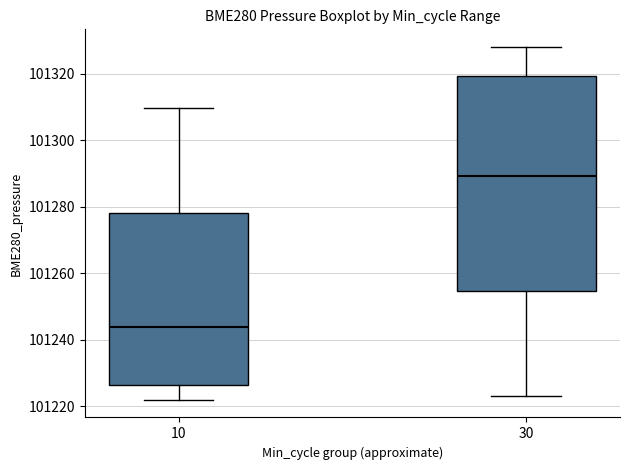

Comparing the boxes themselves (not the whiskers), which one is the tallest?

30